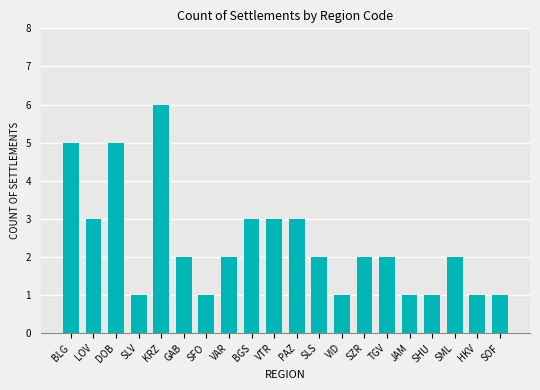

How many series are shown in this chart?

1